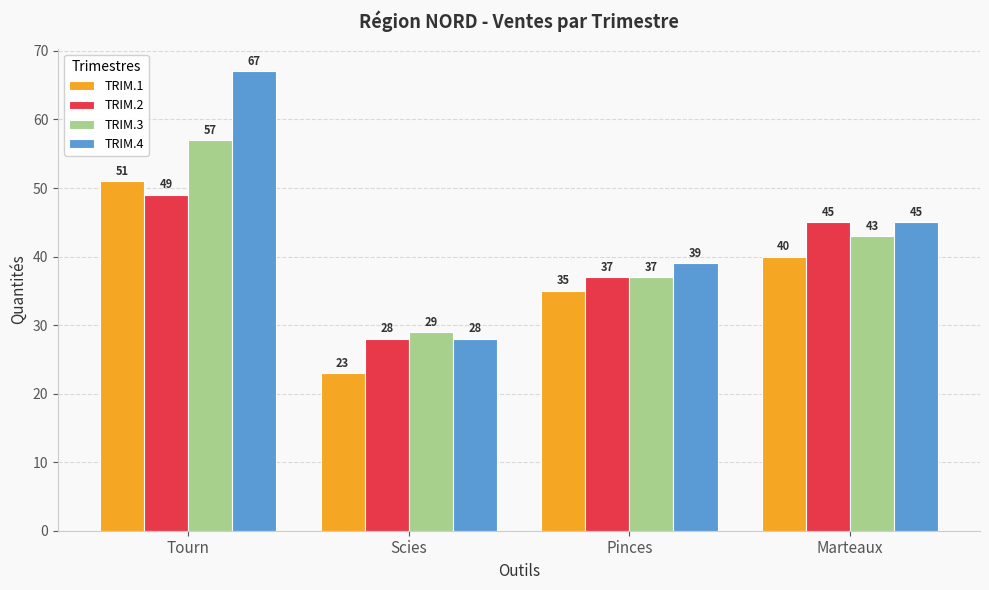

The value of TRIM.3 at Scies is 29. True or false?

True